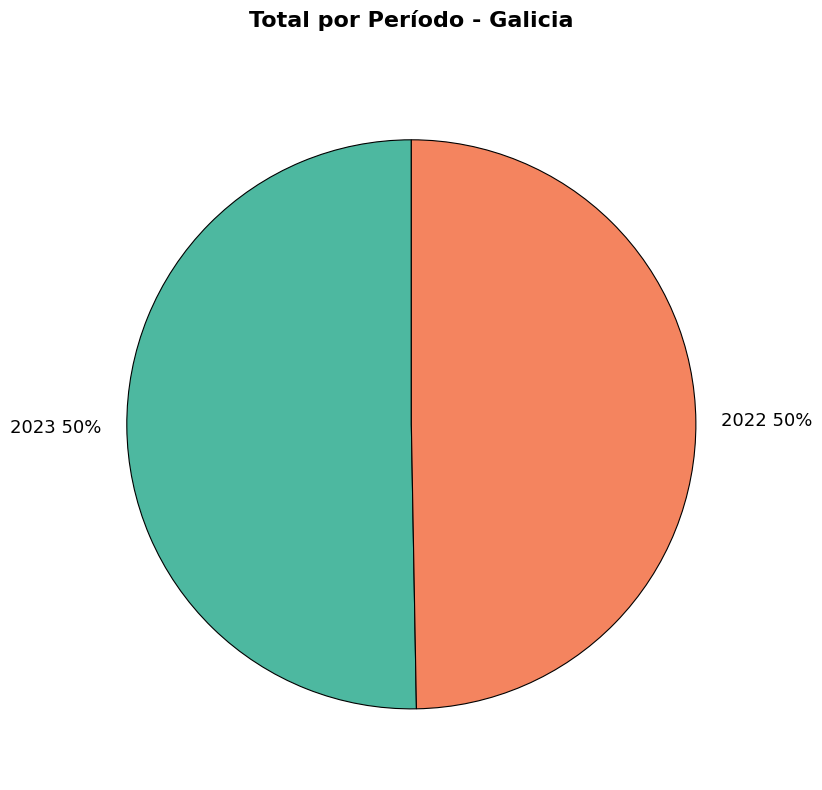

Count the number of slices in the pie.

2